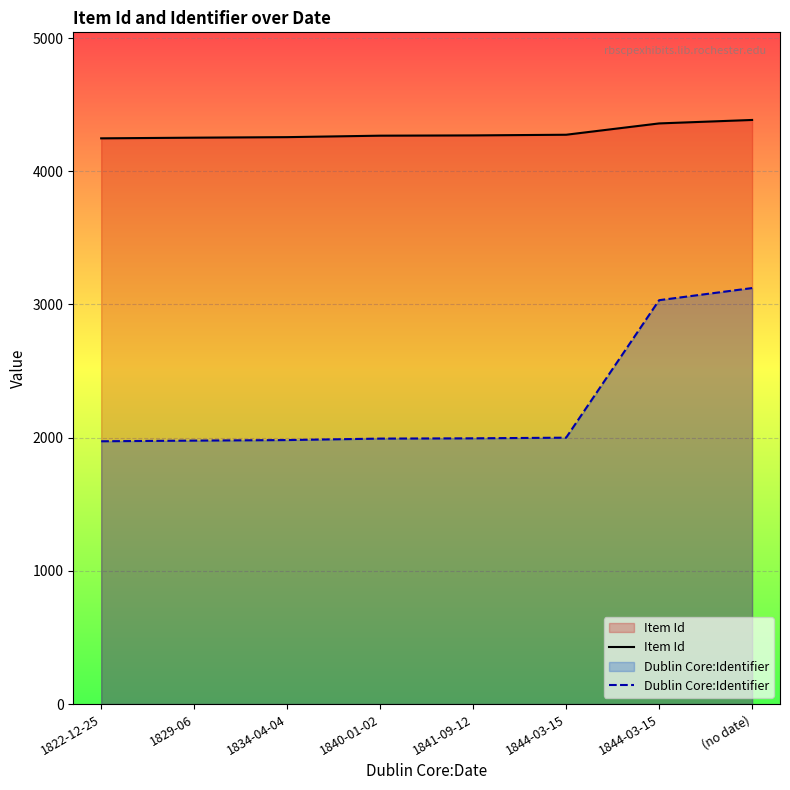

The value of Dublin Core:Identifier at 1822-12-25 is 1973. True or false?

True